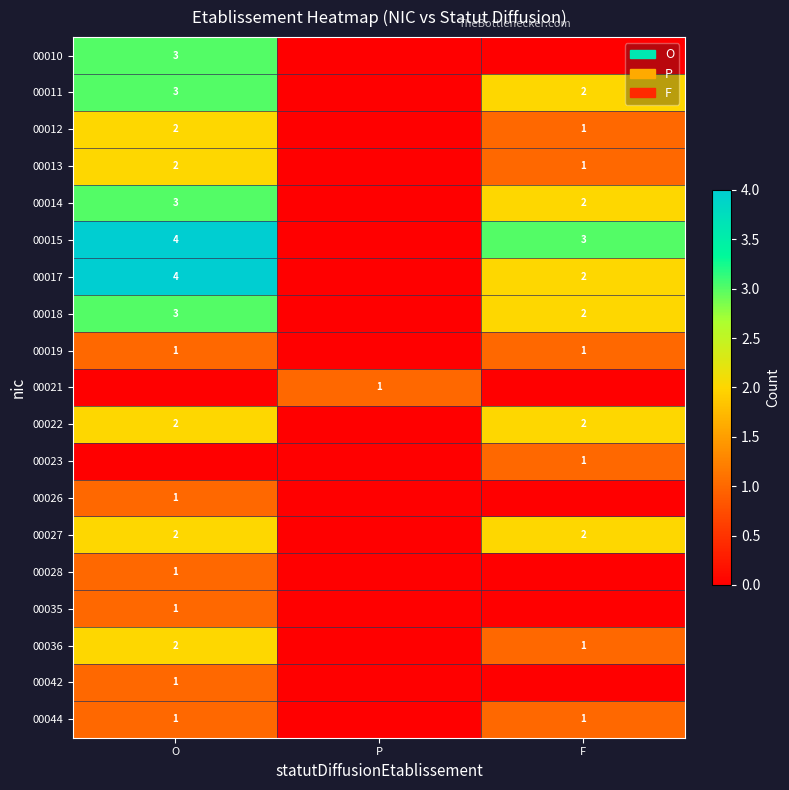

What is the sum of the 00012 values at F and O?

3